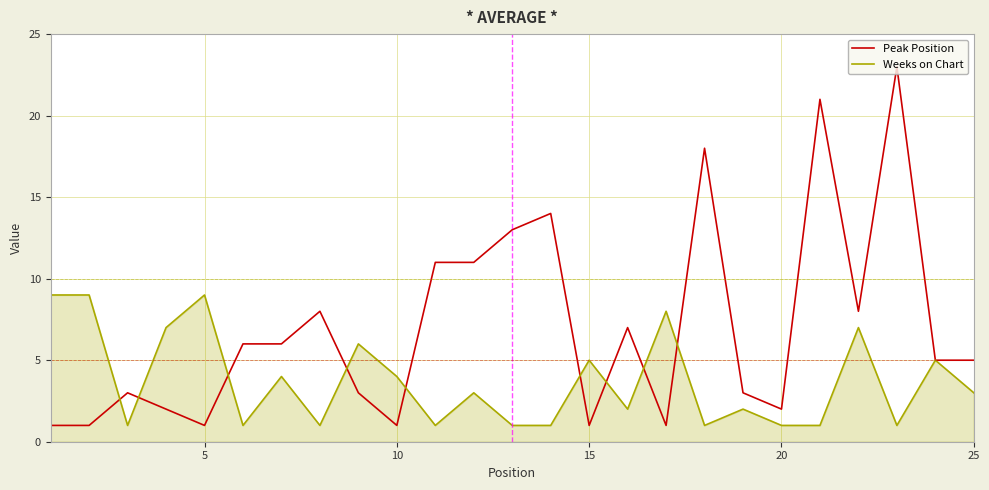

List the series in order of their overall mean, lowest first.

Weeks on Chart, Peak Position